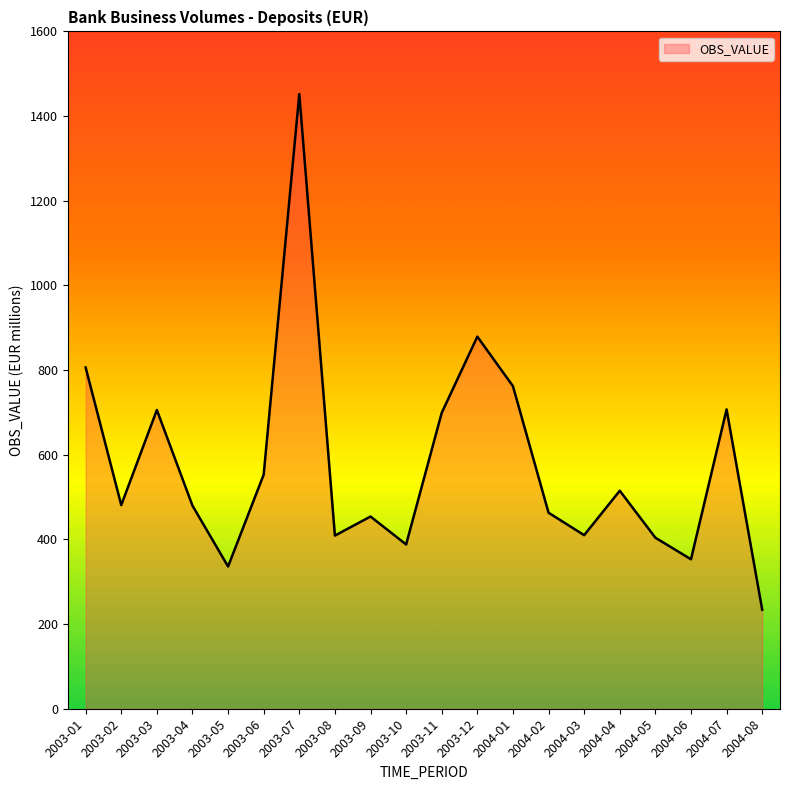

Does the chart display data point markers on the line(s)?

No